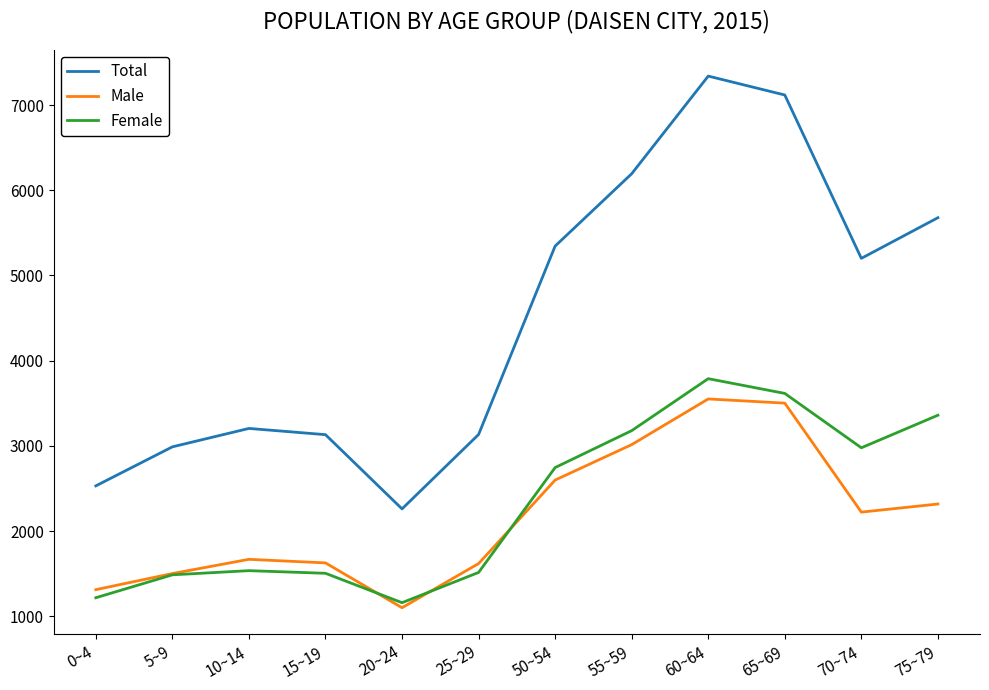

At 75~79, list the series in order from largest to smallest.

Total, Female, Male